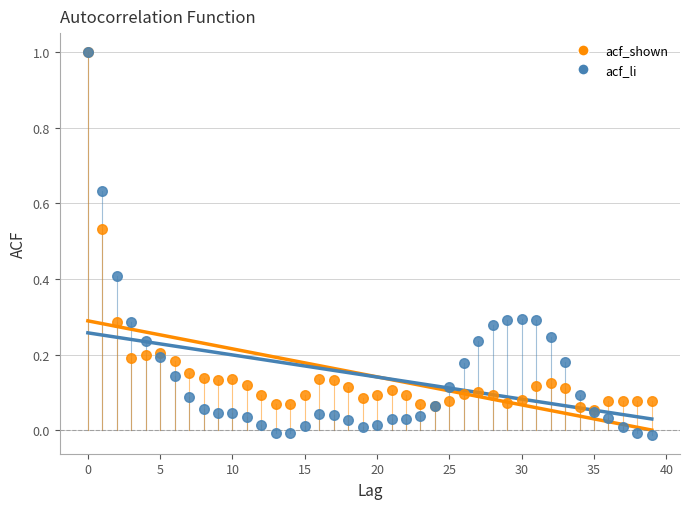

Which series contains the lowest Y value?

acf_li